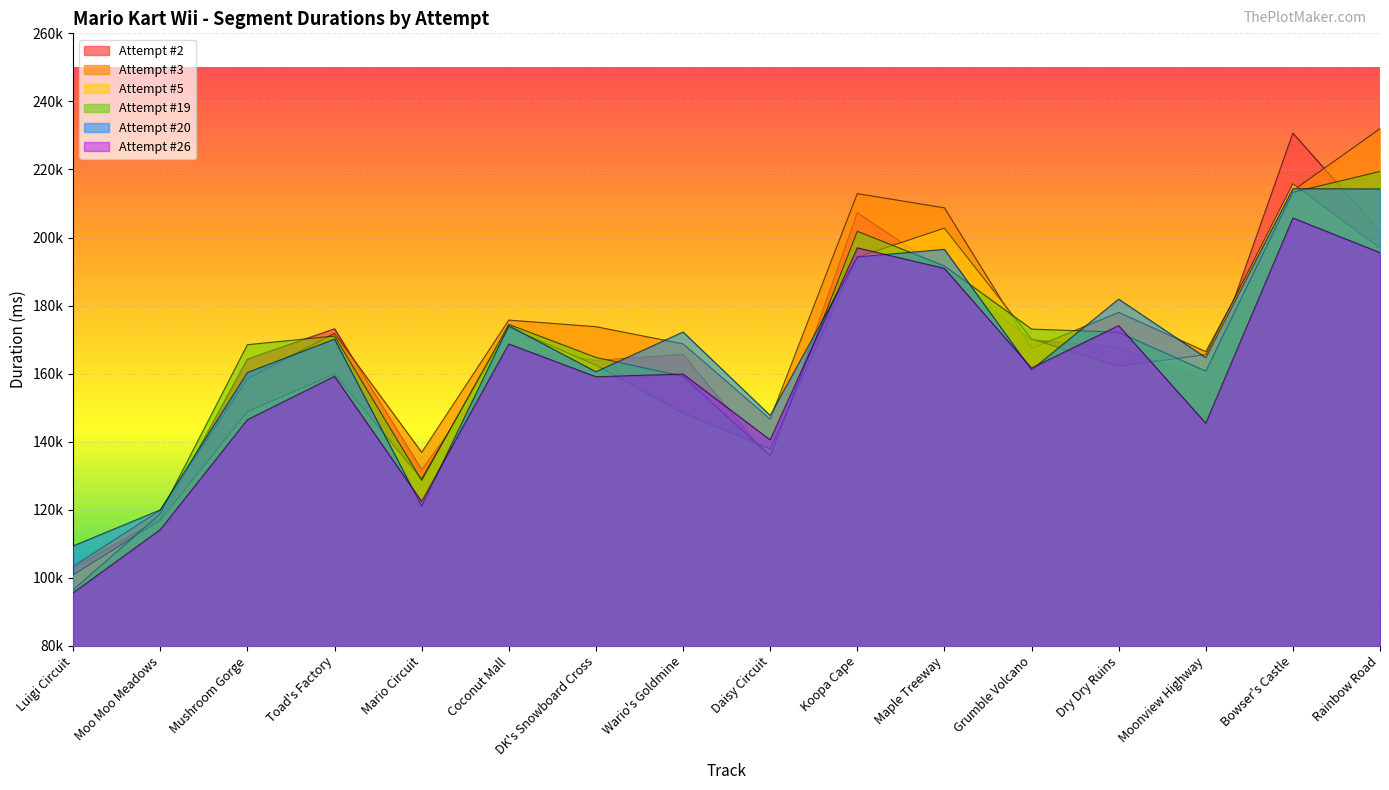

What is the highest value of the Attempt #3 series?

231978